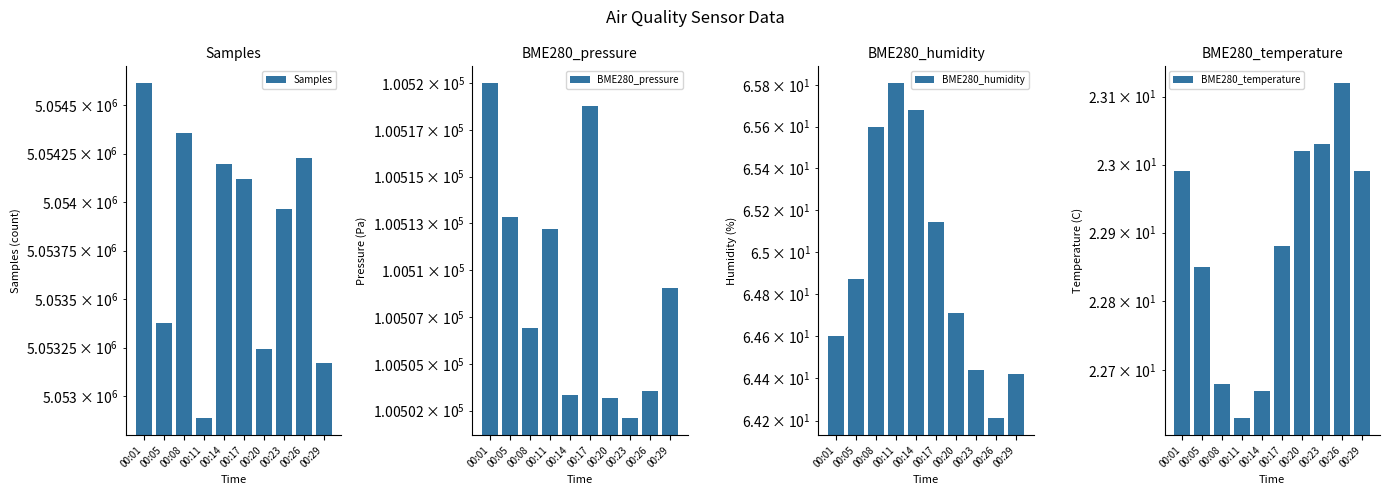

Are the bars grouped side by side (vs. stacked)?

Yes